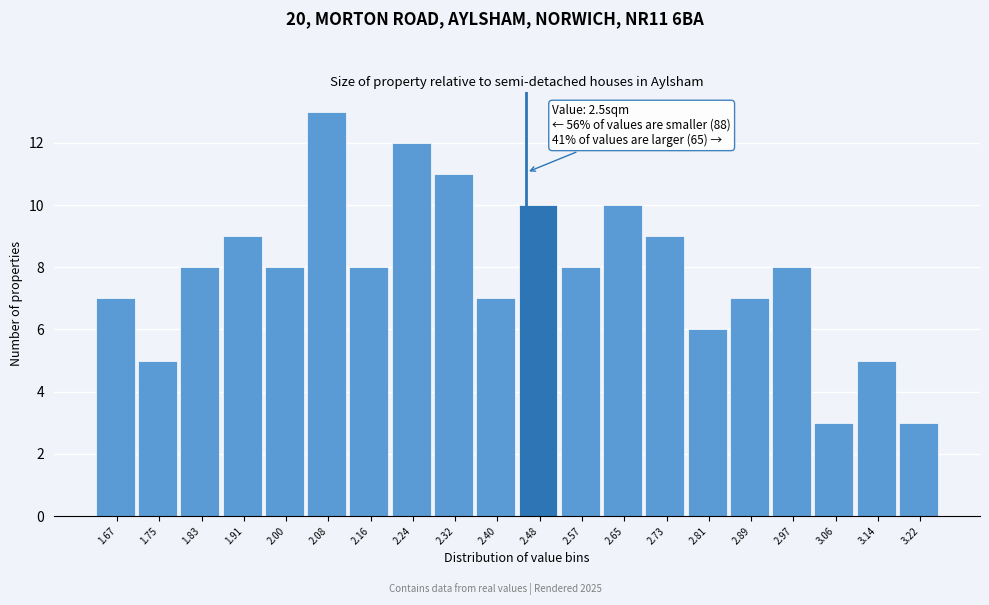

Reading left to right, extract all data points from this chart.

1.67=7	1.75=5	1.83=8	1.91=9	2.00=8	2.08=13	2.16=8	2.24=12	2.32=11	2.40=7	2.48=10	2.57=8	2.65=10	2.73=9	2.81=6	2.89=7	2.97=8	3.06=3	3.14=5	3.22=3